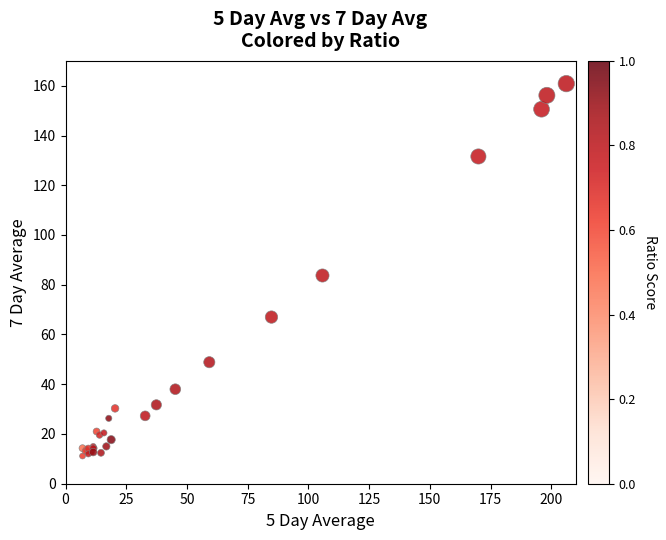

What Y value in the scatter plot is closest to 86?

83.7